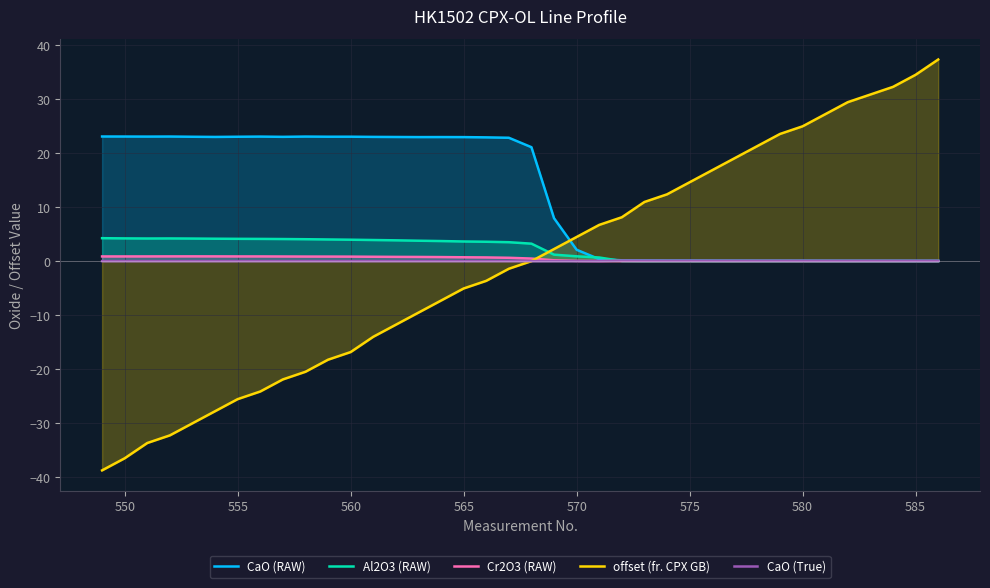

How many times do CaO (RAW) and offset (fr. CPX GB) cross each other?

1